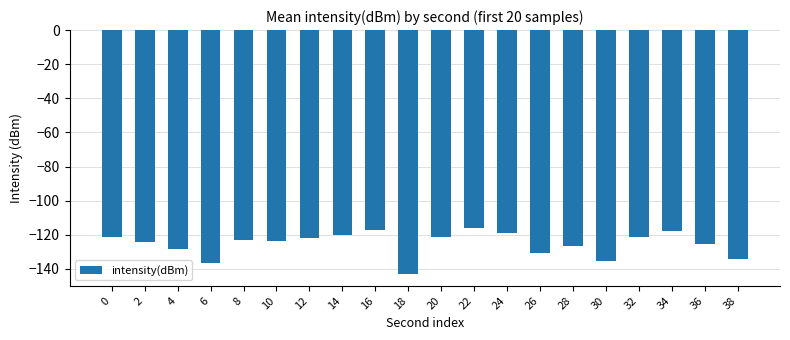

Between 6 and 16, which is larger?

16